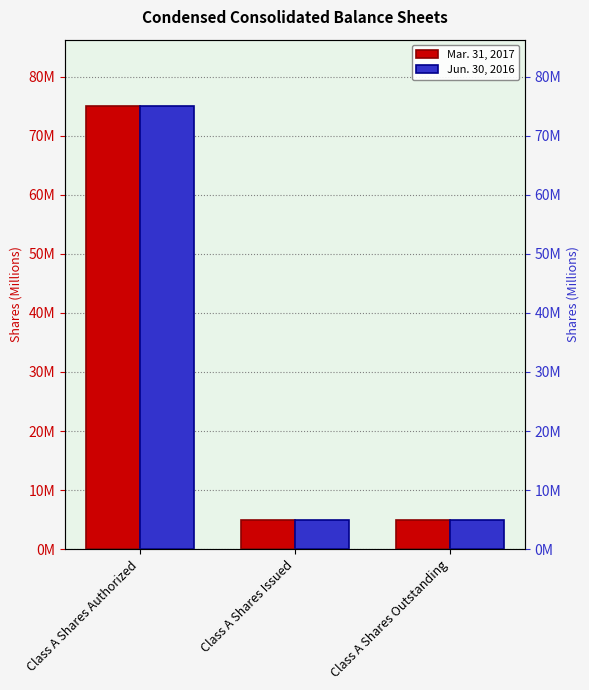

Count the number of categories in the chart.

3